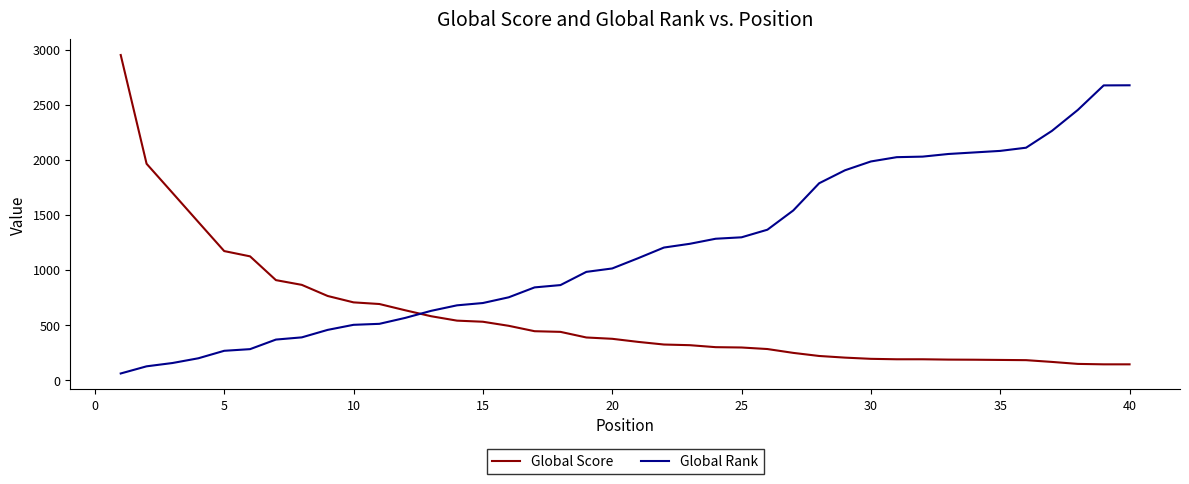

How many intersections are there between Global Score and Global Rank?

1